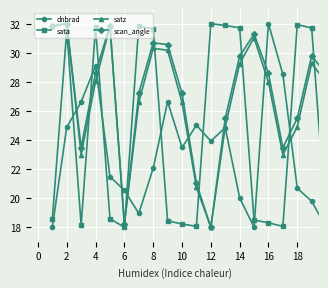

True or false: dnbrad and sata intersect in this chart.

True